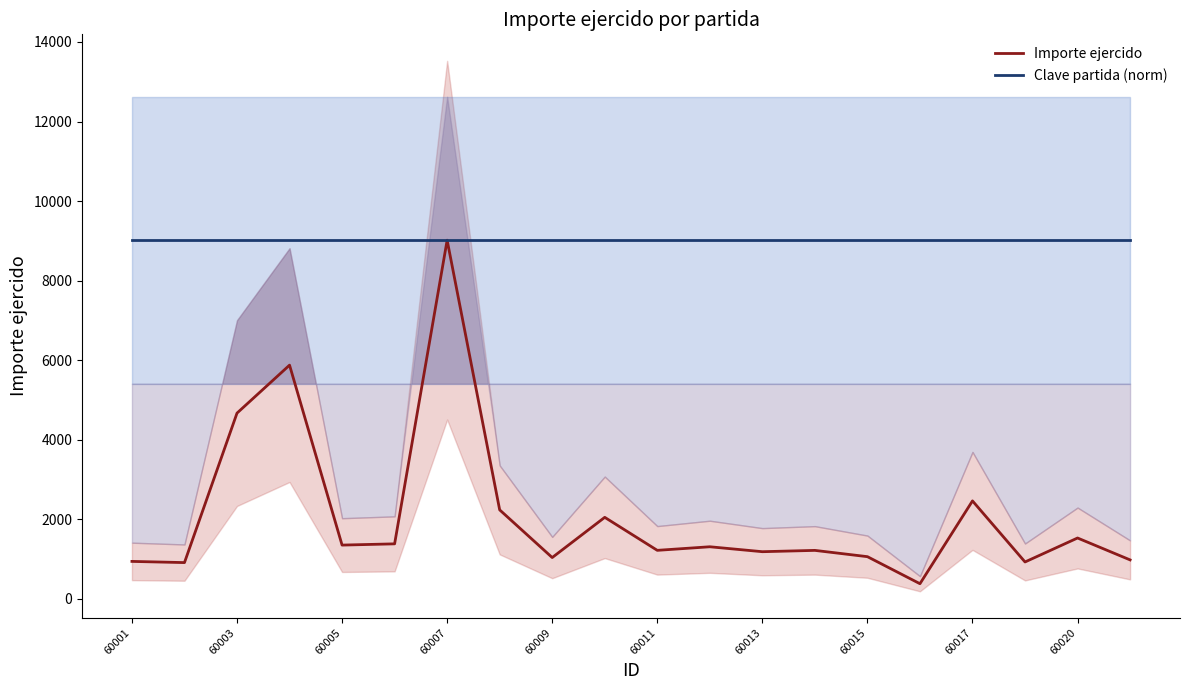

How many lines are shown in the chart?

2